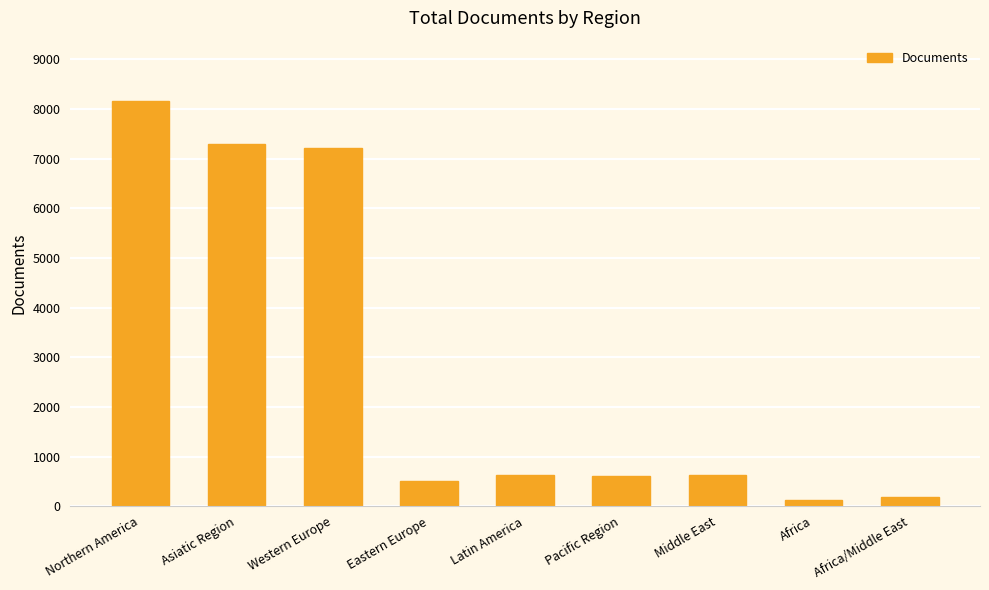

How many bars are there in total?

9